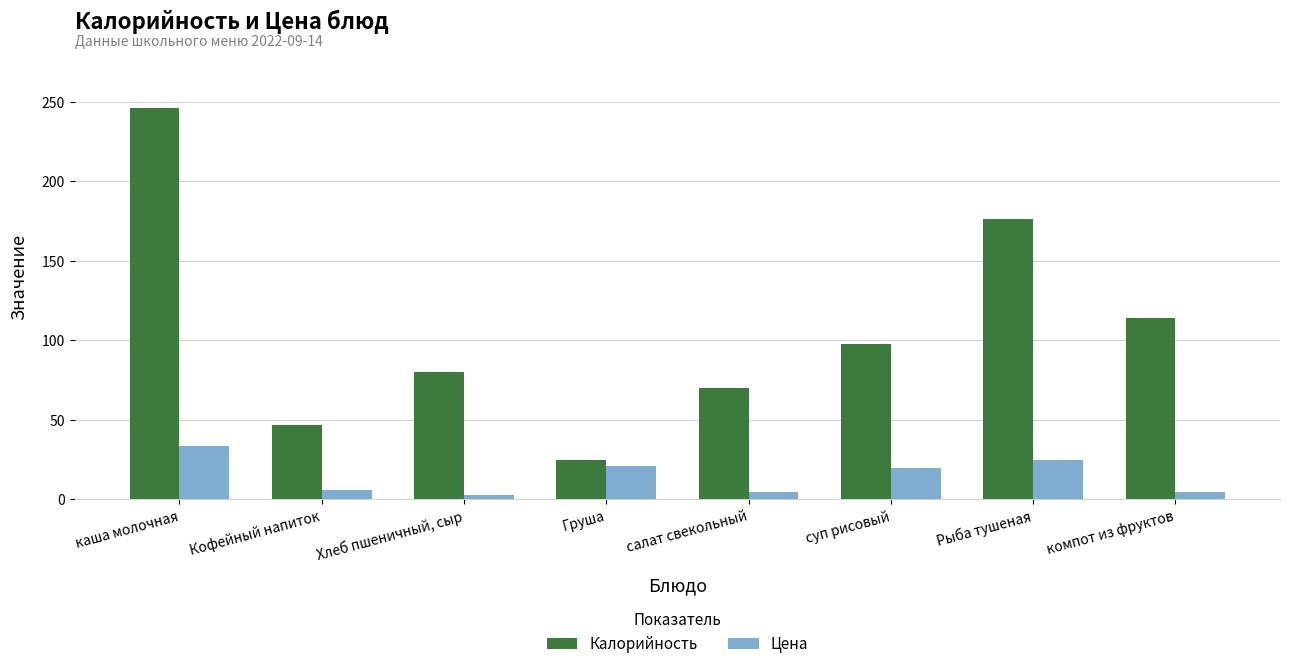

How many bars are there in total?

16